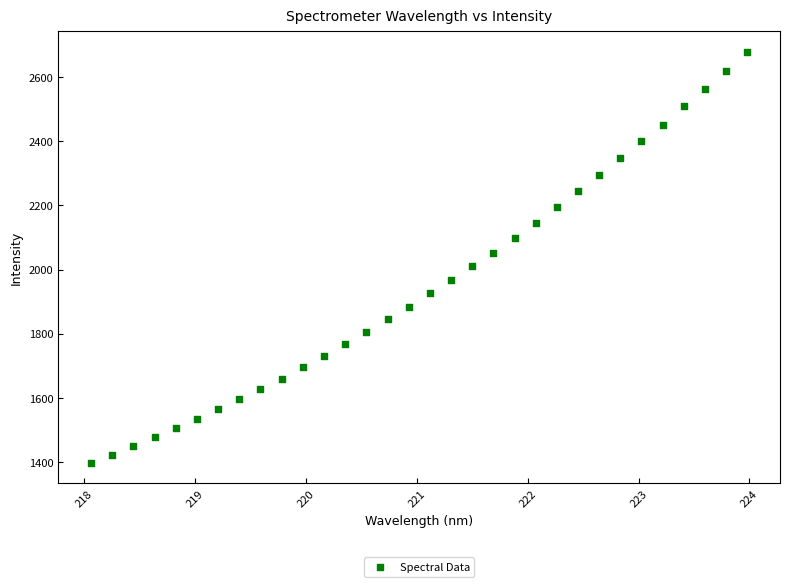

What is the range of X values (max minus min)?

5.9